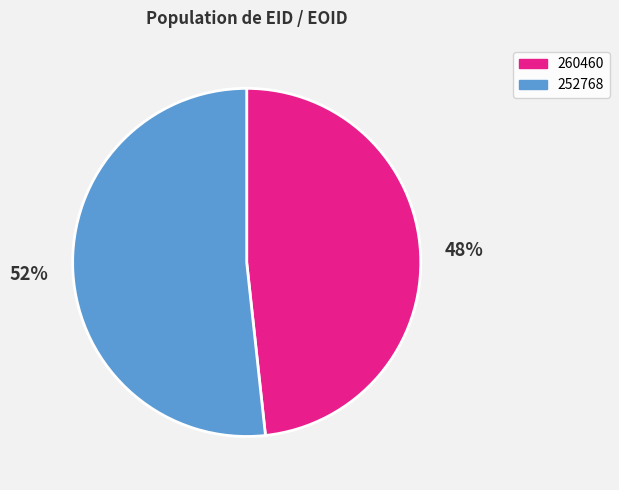

Is the sum of 260460 and 252768 greater than half?

Yes